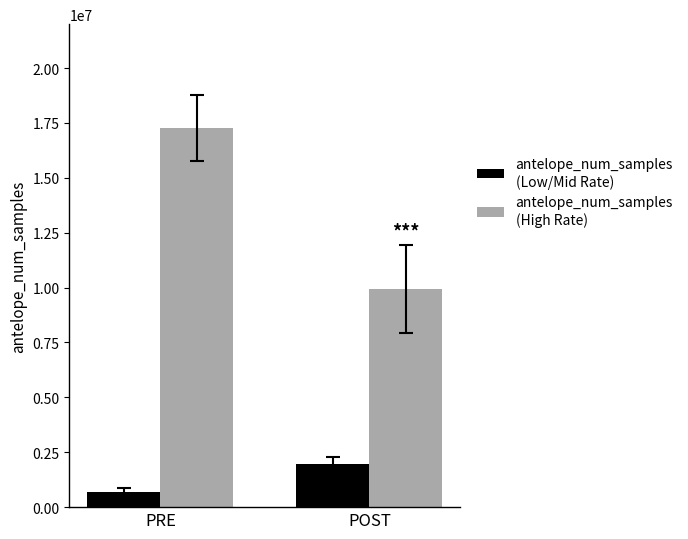

At which category is the sum across all series the highest?

PRE